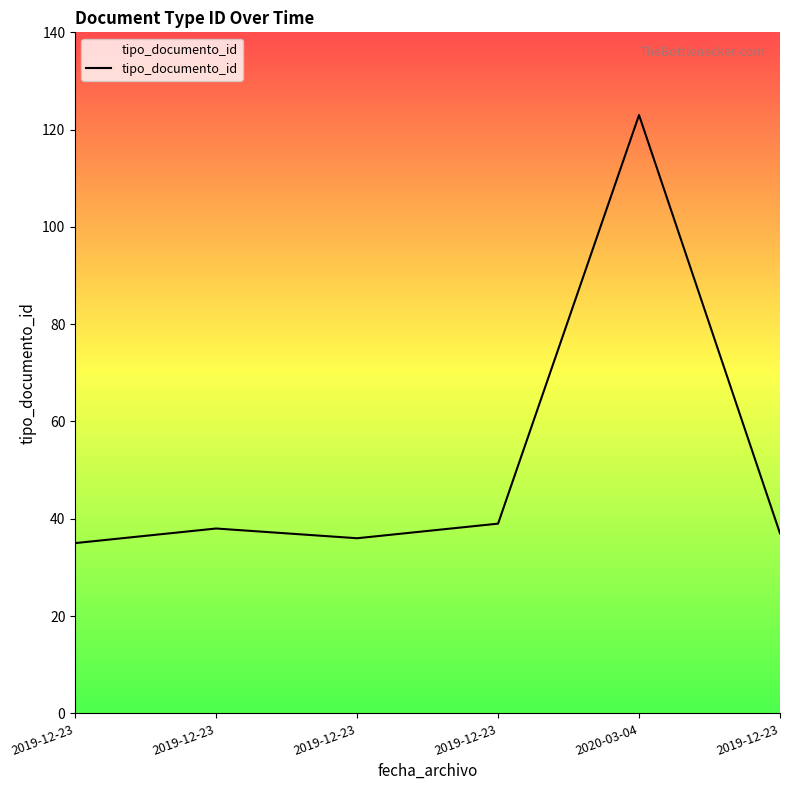

How many lines are shown in the chart?

1